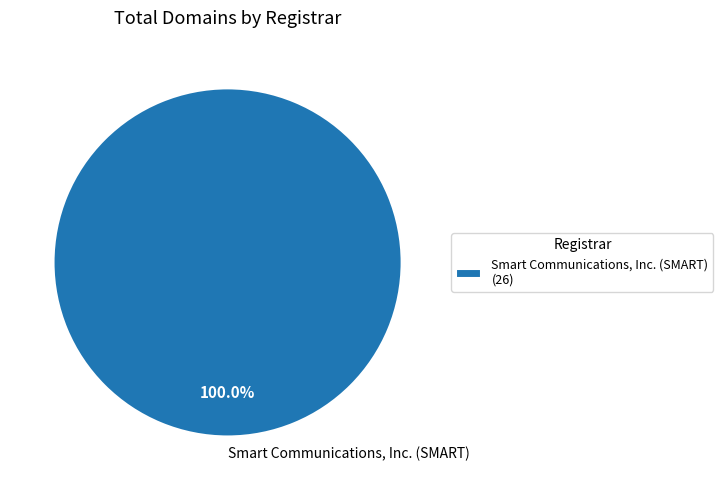

Does Smart Communications, Inc. (SMART) account for over 50% of the chart?

Yes